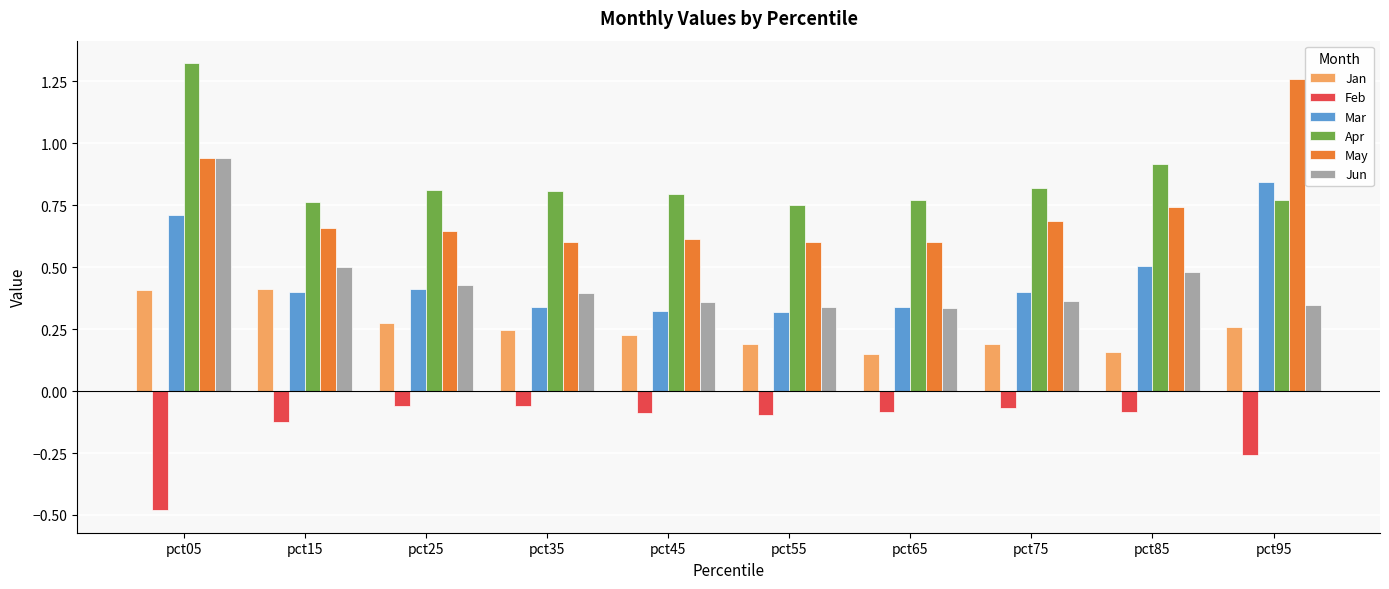

What is the total value across all series at pct55?

2.1